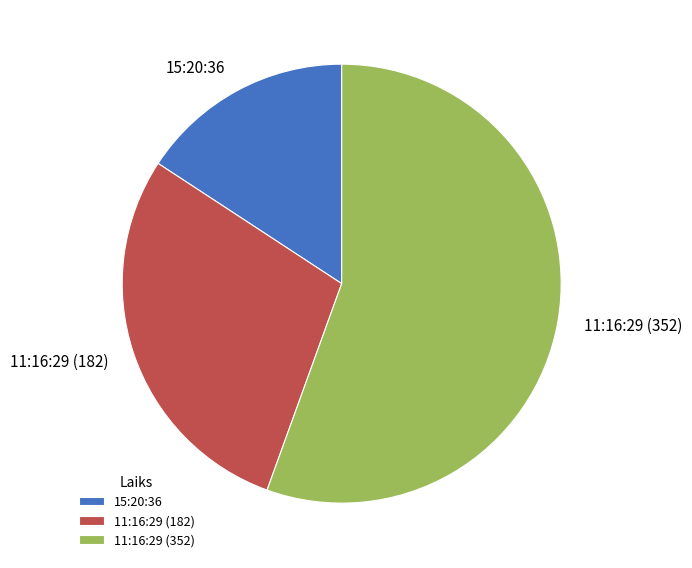

The 11:16:29 (352) slice represents 56% of the pie. True or false?

True